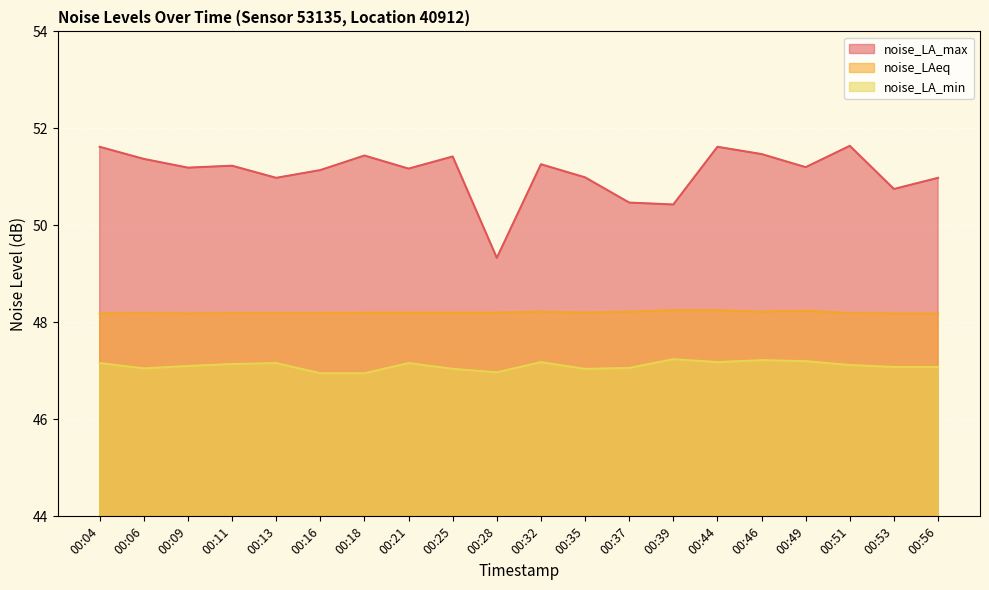

What is the smallest value displayed?

47.0